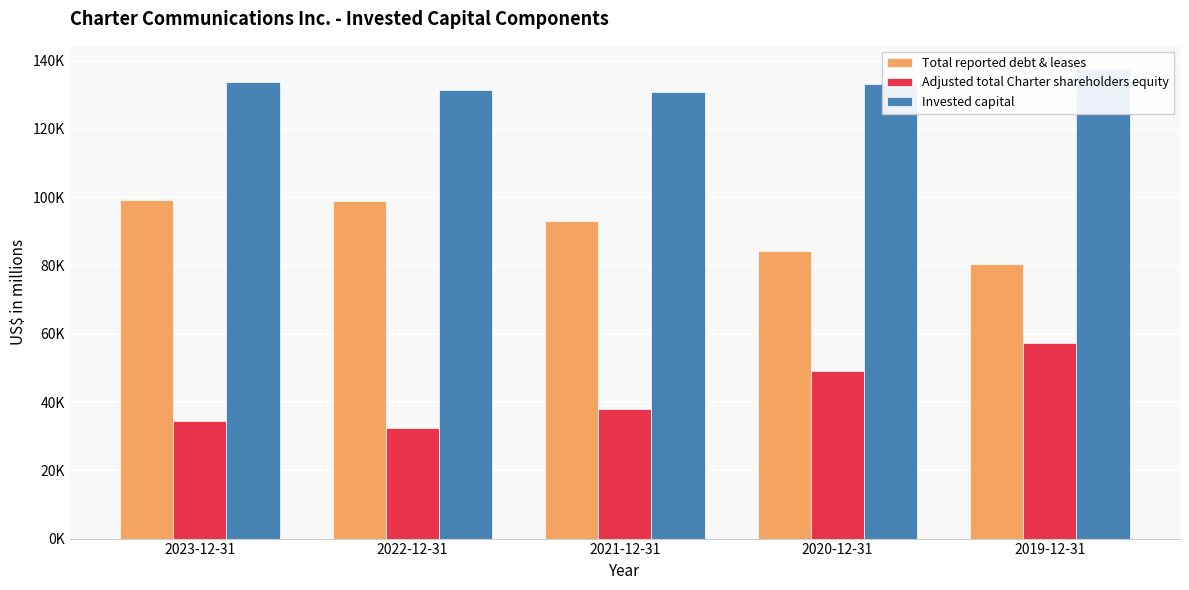

Does the chart contain any negative values?

No